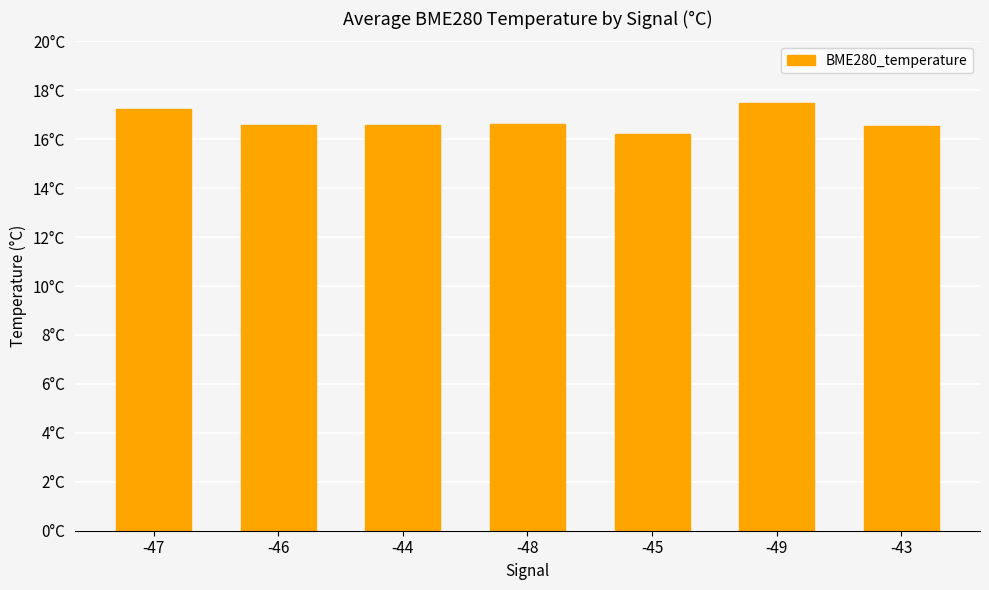

Approximately how many times larger is the value at -45 compared to -48?

1.0